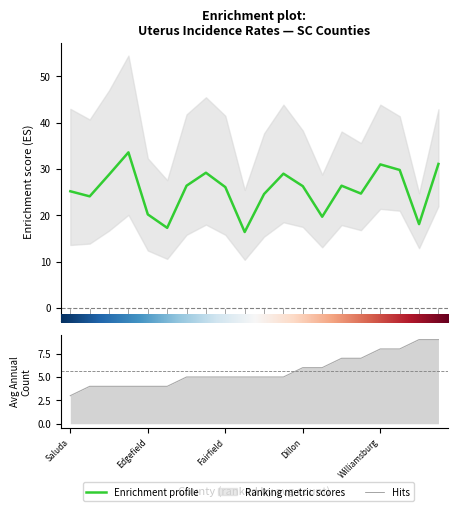

Reading left to right, extract all data points from this chart.

Age-Adjusted Rate: Saluda=25.2	Lee=24.1	Hampton=28.8	Bamberg=33.6	Edgefield=20.2	Jasper=17.3	Abbeville=26.4	Barnwell=29.2	Fairfield=26.1	Clarendon=16.4	Union=24.6	Marlboro=29.0	Dillon=26.3	Chesterfield=19.7	Chester=26.4	Marion=24.7	Williamsburg=31.0	Colleton=29.8	Laurens=18.1	Newberry=31.1
Avg Annual Count: Saluda=3.0	Lee=4.0	Hampton=4.0	Bamberg=4.0	Edgefield=4.0	Jasper=4.0	Abbeville=5.0	Barnwell=5.0	Fairfield=5.0	Clarendon=5.0	Union=5.0	Marlboro=5.0	Dillon=6.0	Chesterfield=6.0	Chester=7.0	Marion=7.0	Williamsburg=8.0	Colleton=8.0	Laurens=9.0	Newberry=9.0